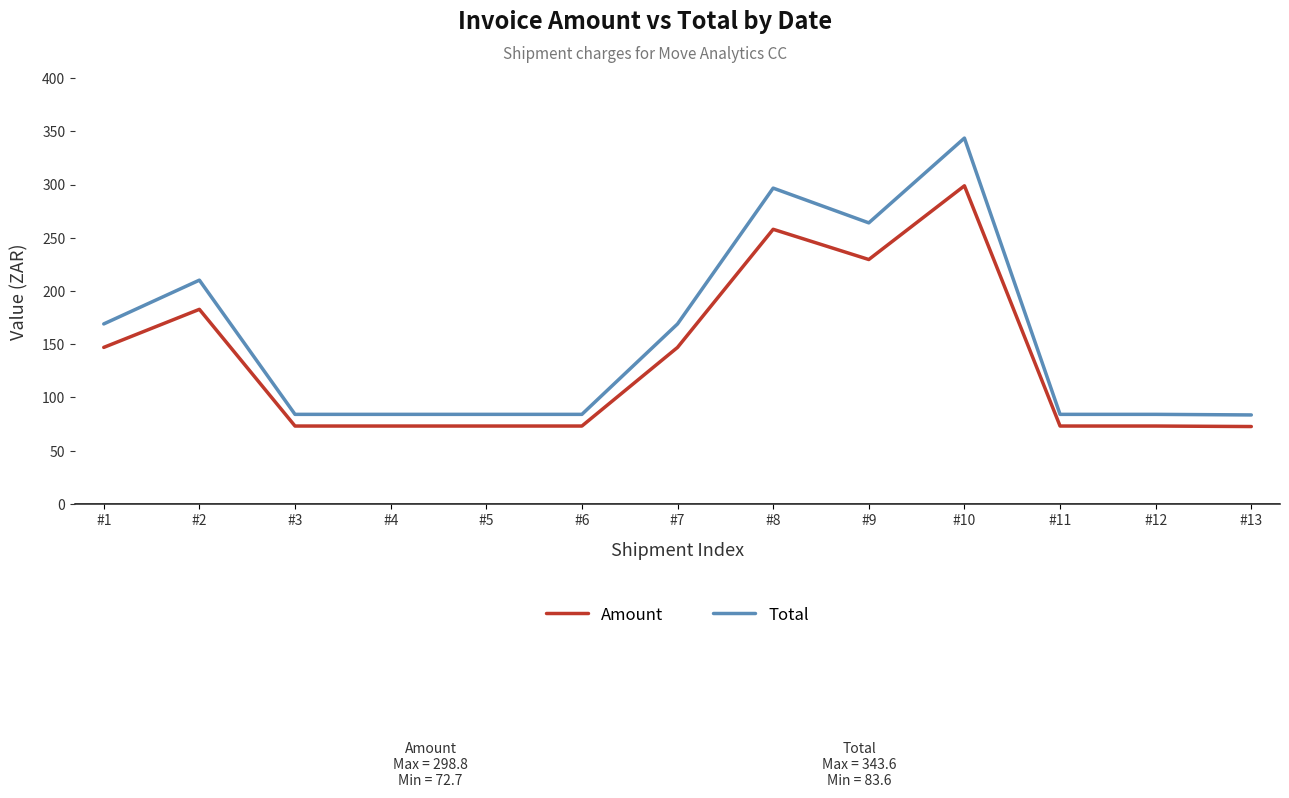

True or false: Amount and Total intersect in this chart.

False